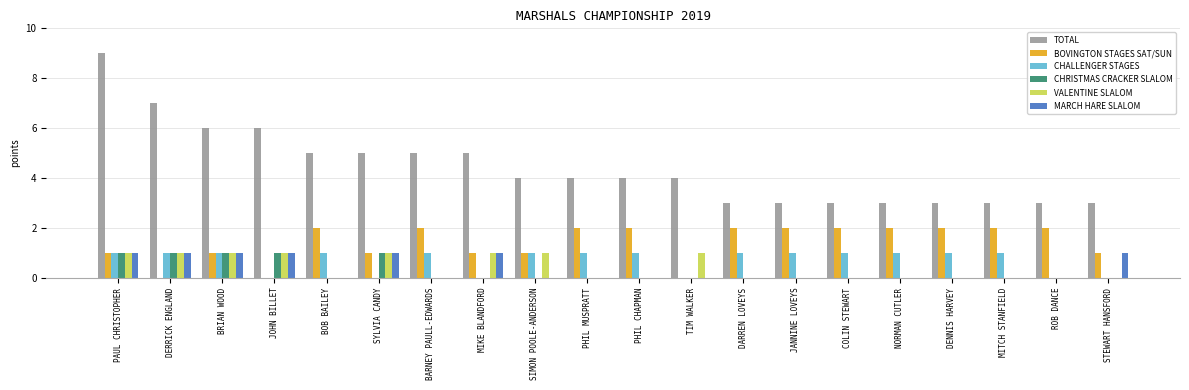

Which series changed the most between PHIL MUSPRATT and NORMAN CUTLER?

TOTAL